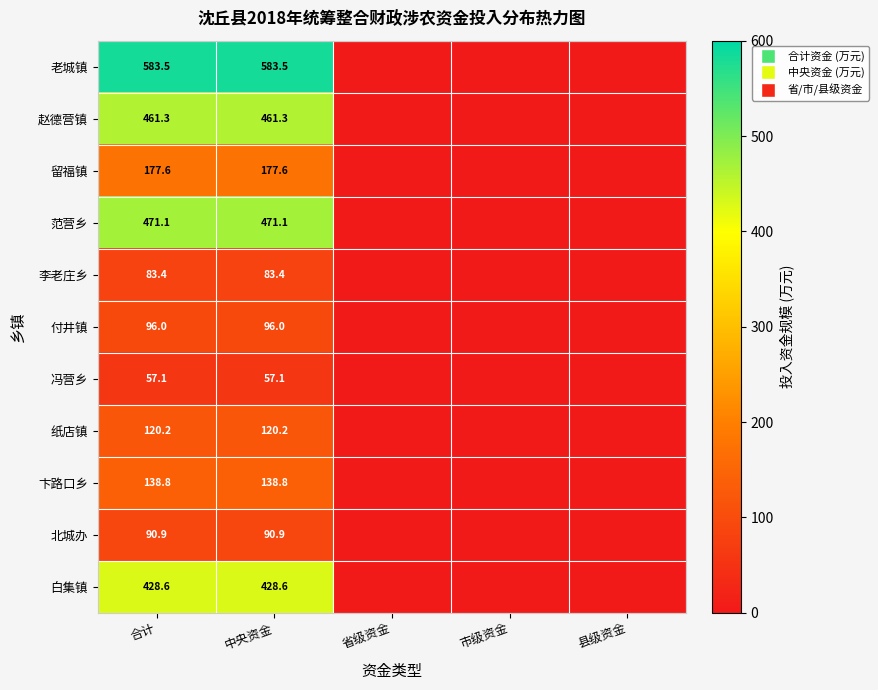

At which category is the sum across all series the highest?

合计